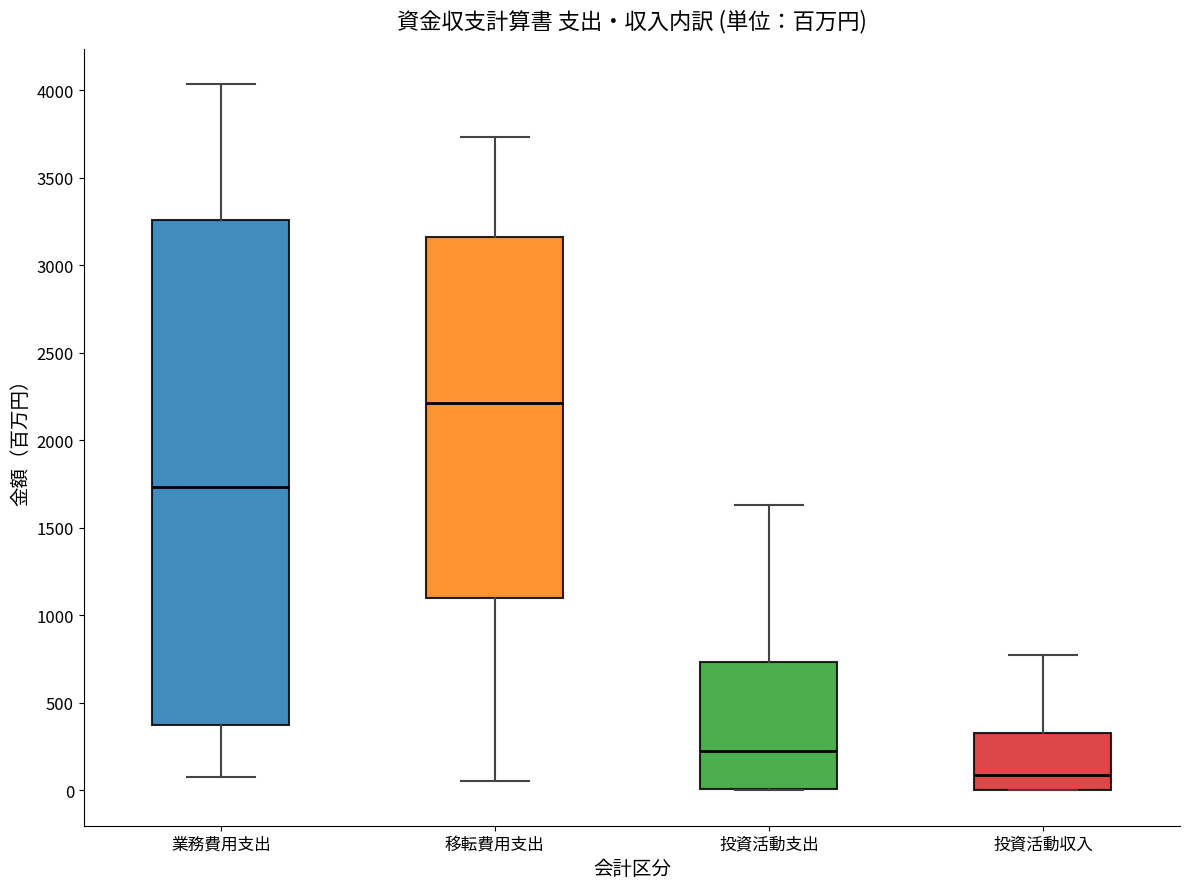

Which box is the tallest, from its lower edge to its upper edge?

業務費用支出